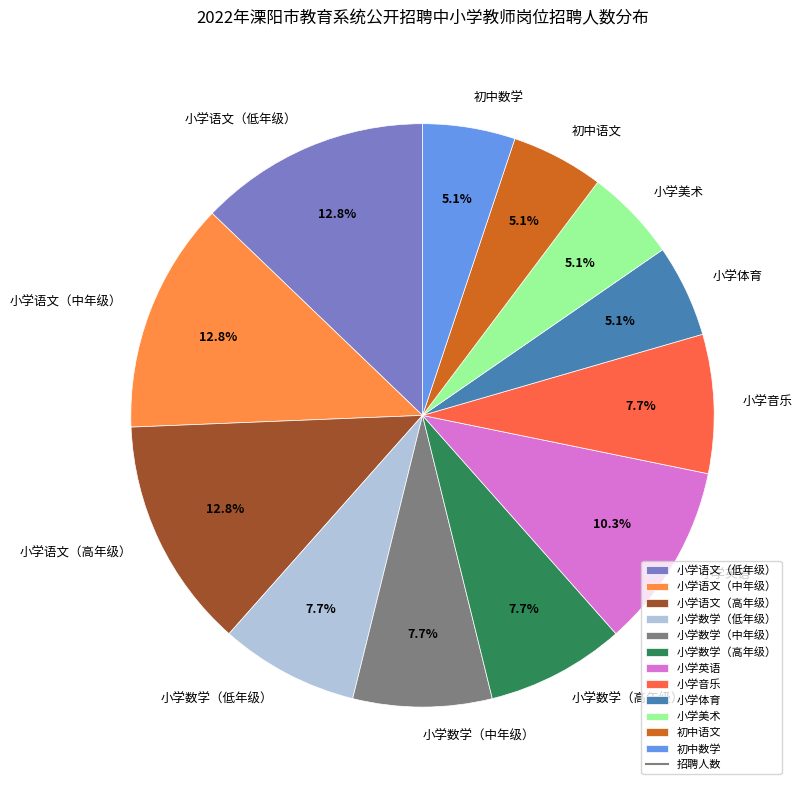

Combined, what portion of the pie is 小学数学（中年级） and 小学美术?

12.8%